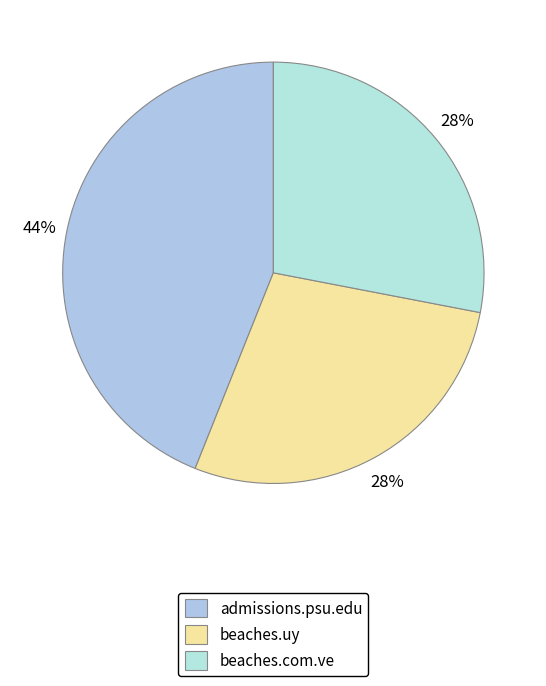

Count the number of slices in the pie.

3